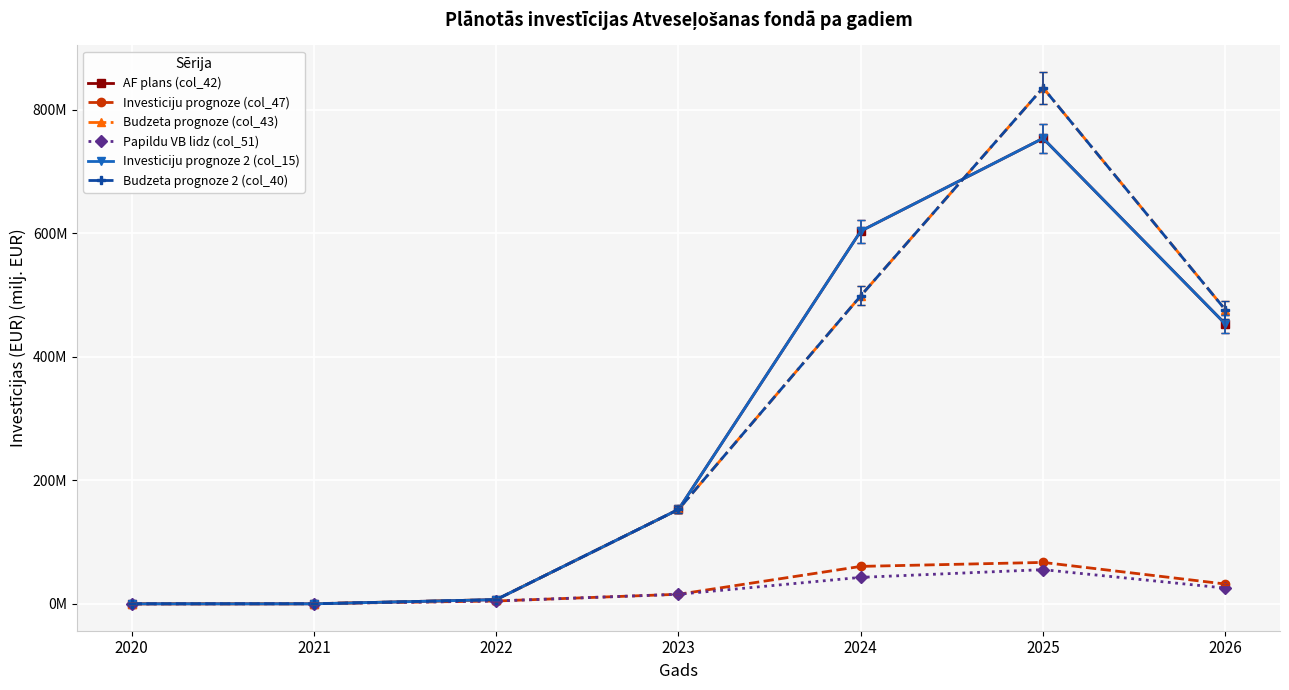

What is the difference between the AF plans (col_42) values at 2026 and 2024?

150.3